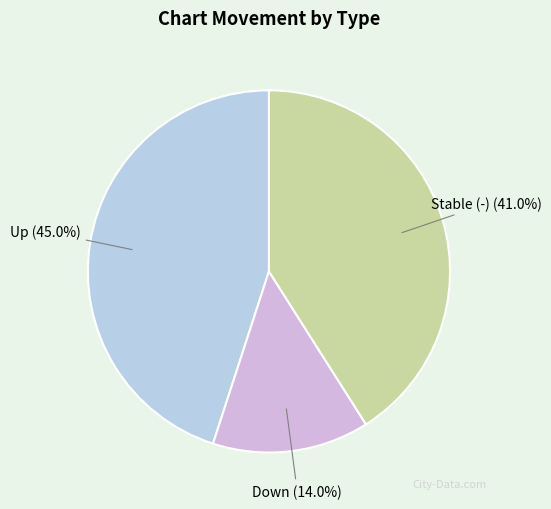

To the nearest percent, what is the difference between the largest and smallest slice percentages?

31%